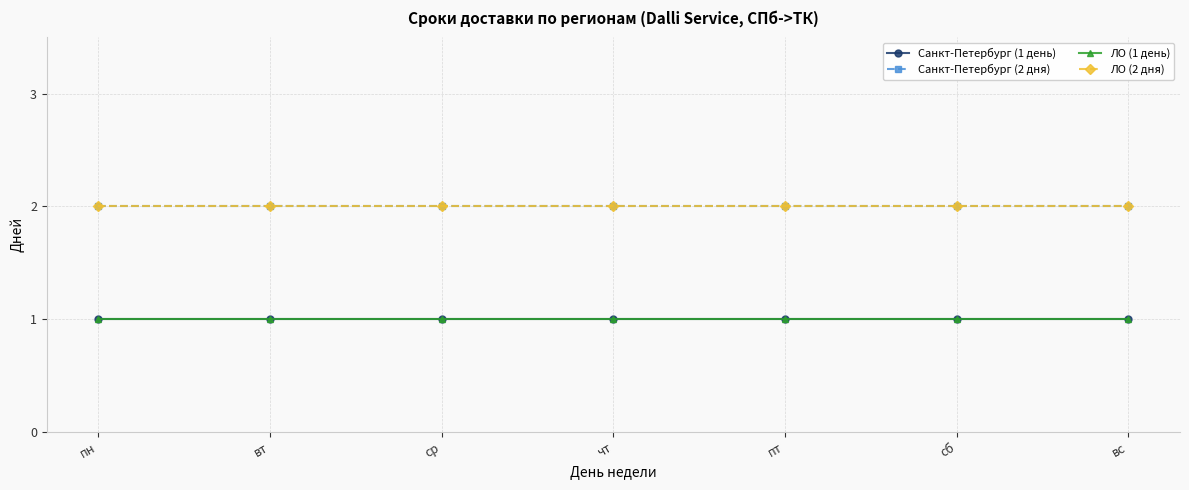

What is the spread (max minus min) of values at сб?

1